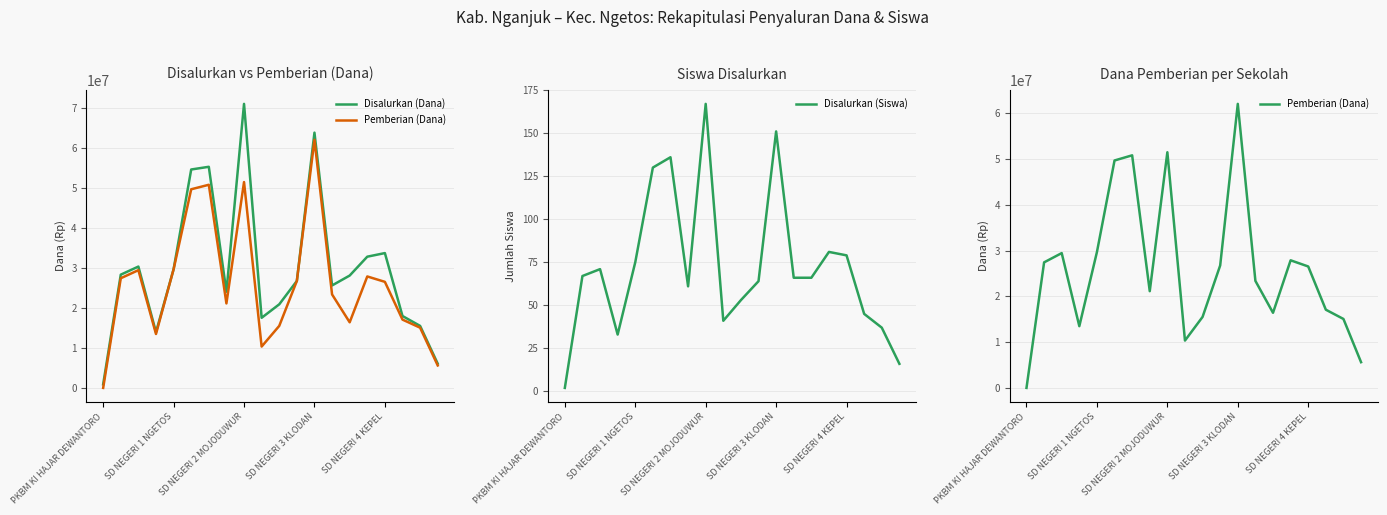

What is the value of the Disalurkan (Dana) point at the 7th from the left?

55350000